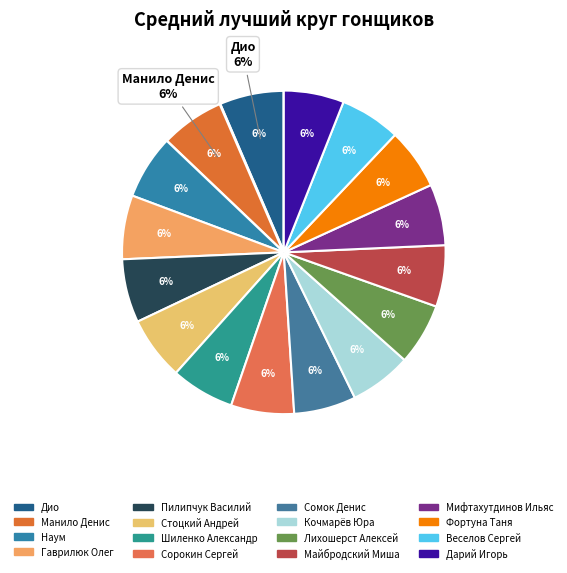

The Лихошерст Алексей slice represents 6% of the pie. True or false?

True